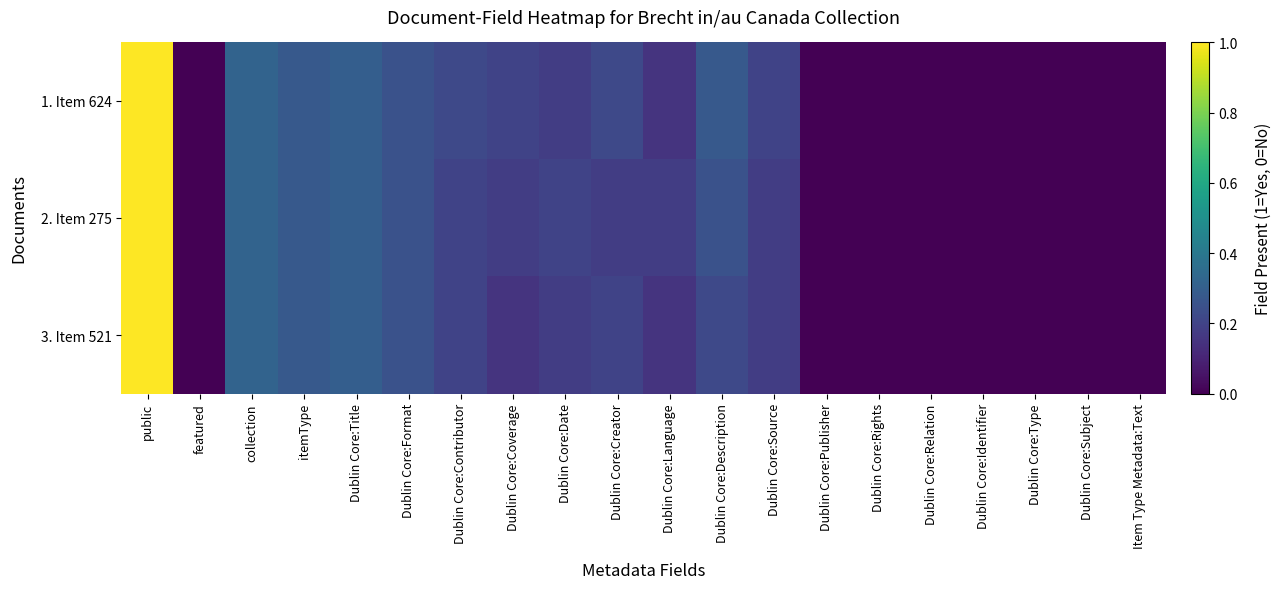

Rank the series by their average value, from highest to lowest.

1. Item 624, 2. Item 275, 3. Item 521